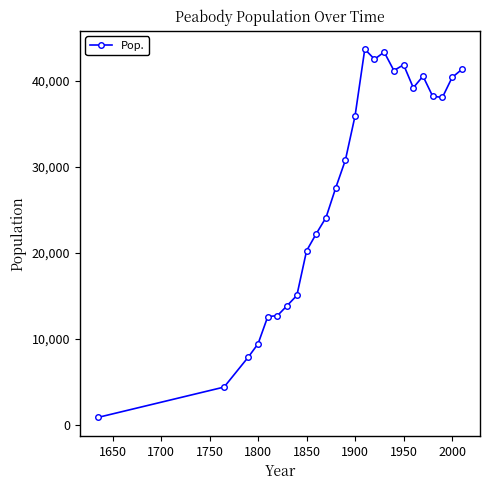

What is the maximum value shown in the chart?

43697